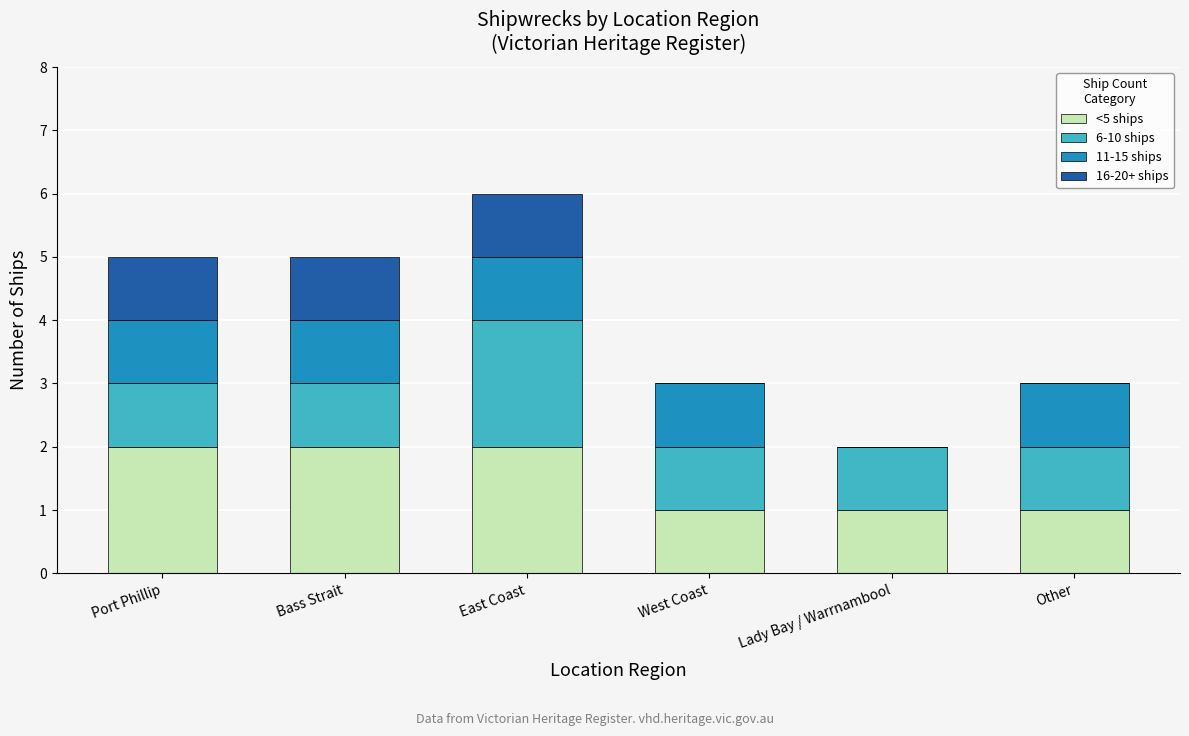

Is it true that <5 ships equals 1 at West Coast?

True